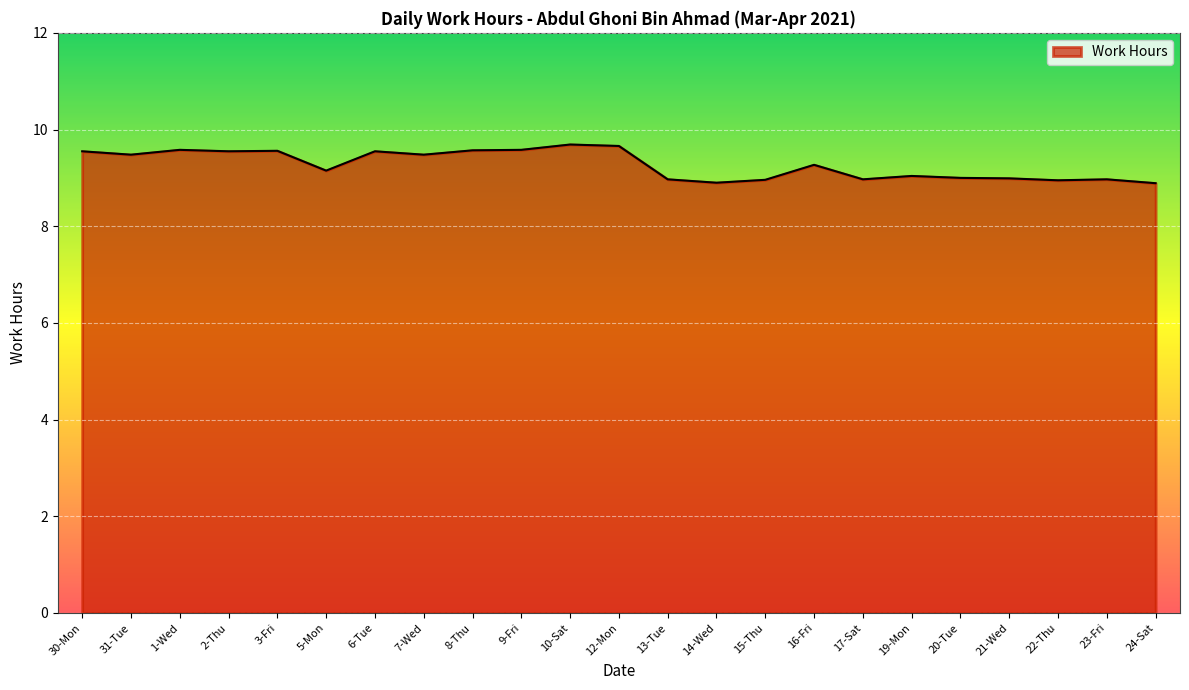

What position from the right is 17-Sat?

7